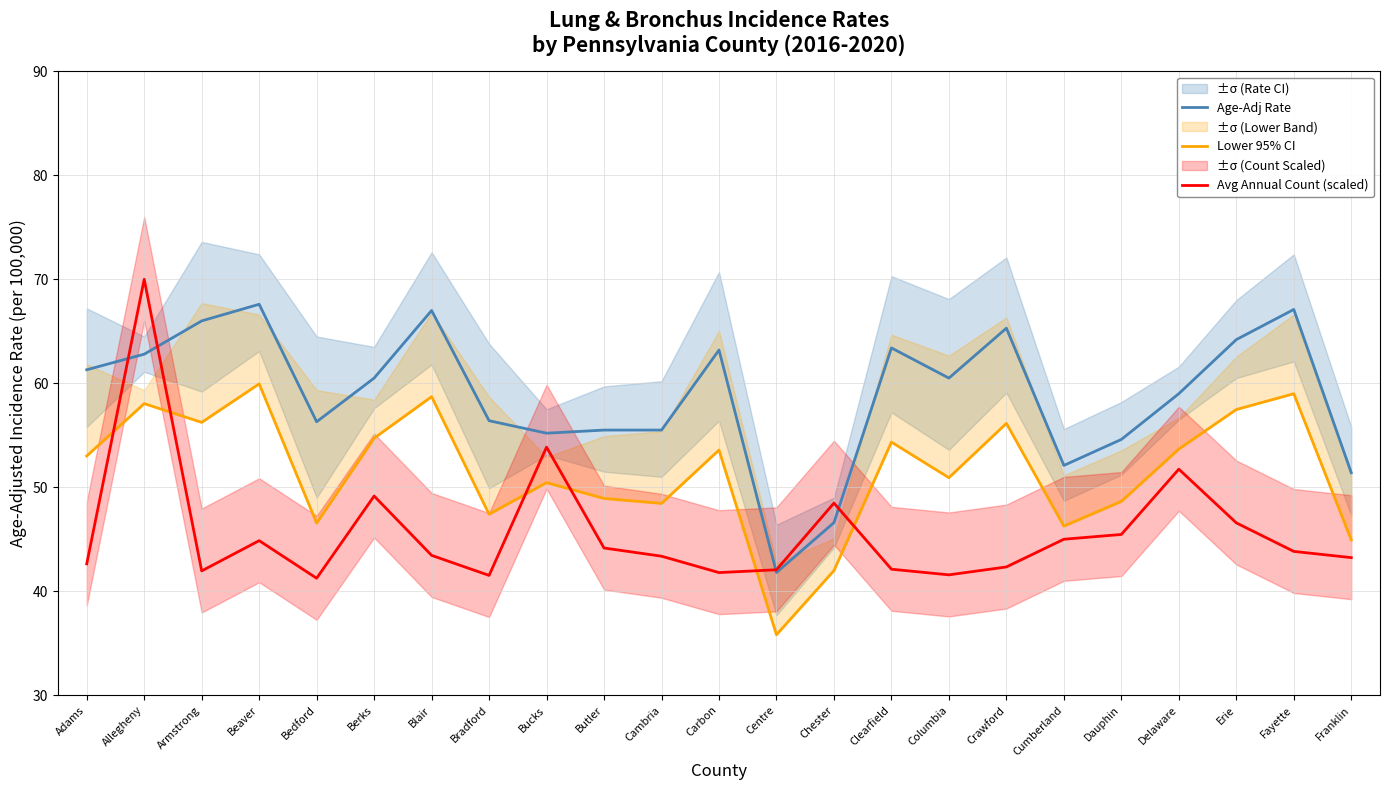

Which category has the lowest value across all series?

Centre